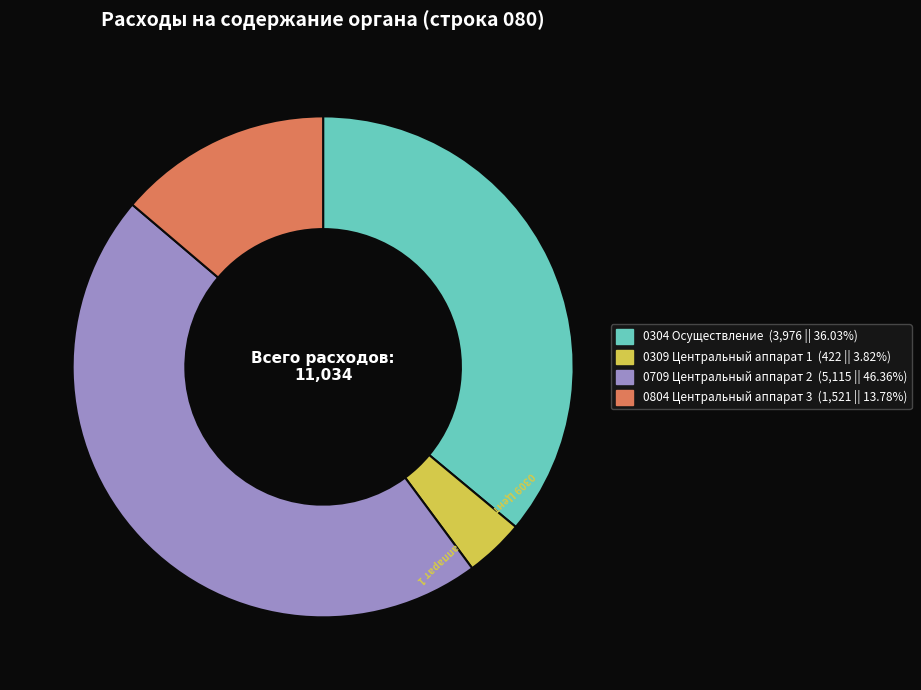

What is the ratio of the value at 0304 Осуществление to the value at 0804 Центральный аппарат 3?

2.6